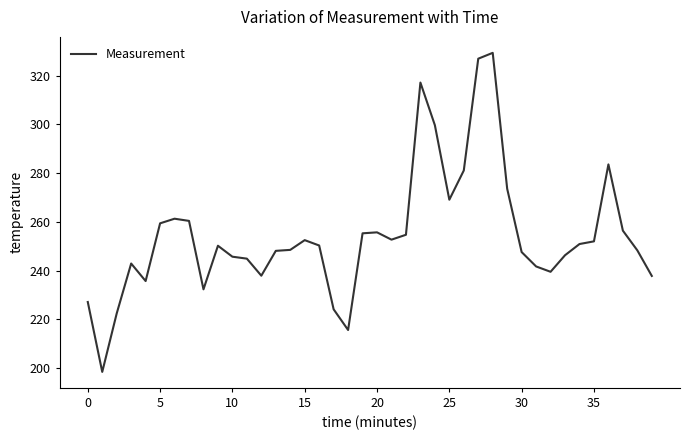

What is the smallest value displayed?

198.4